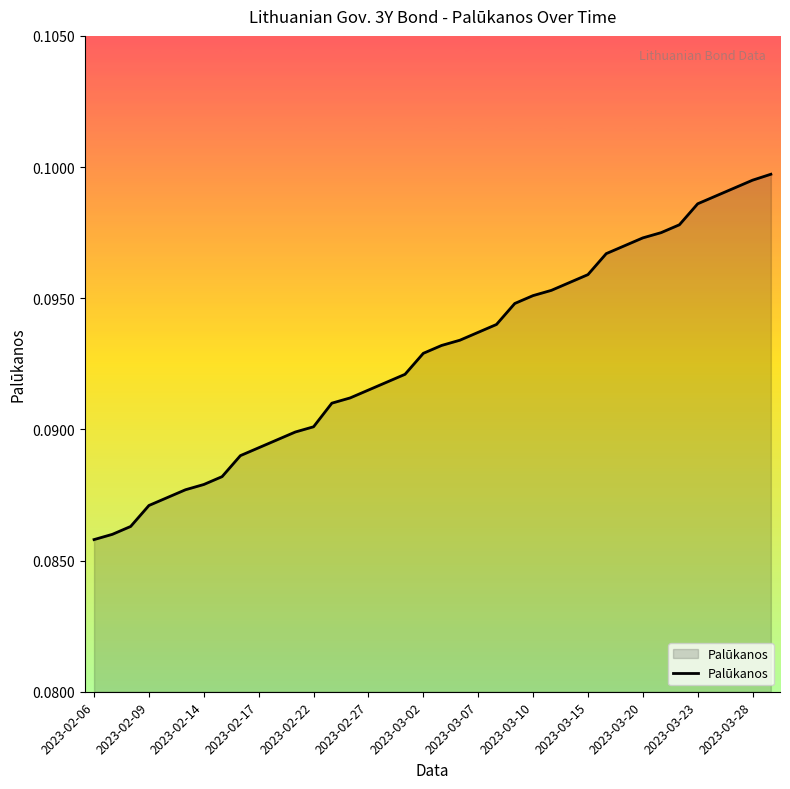

How many lines are shown in the chart?

1